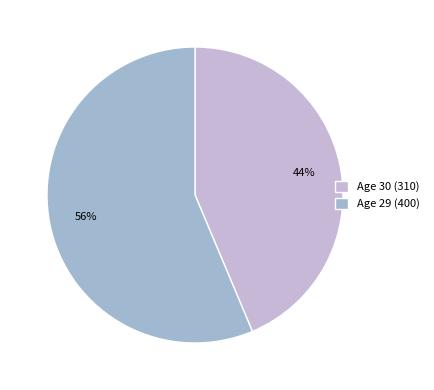

How many slices are in this pie chart?

2